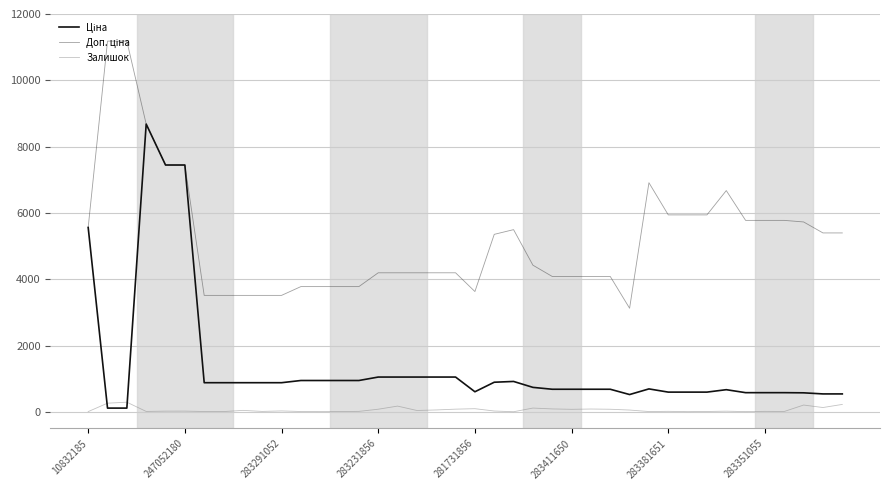

What is the greatest value displayed?

11182.0